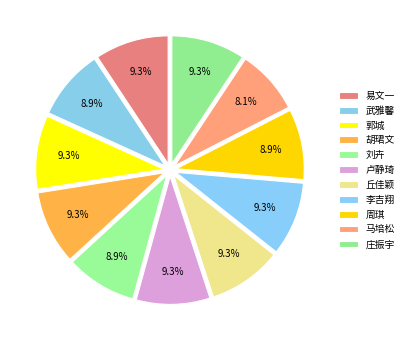

To the nearest percent, what portion does 刘卉 represent?

9%